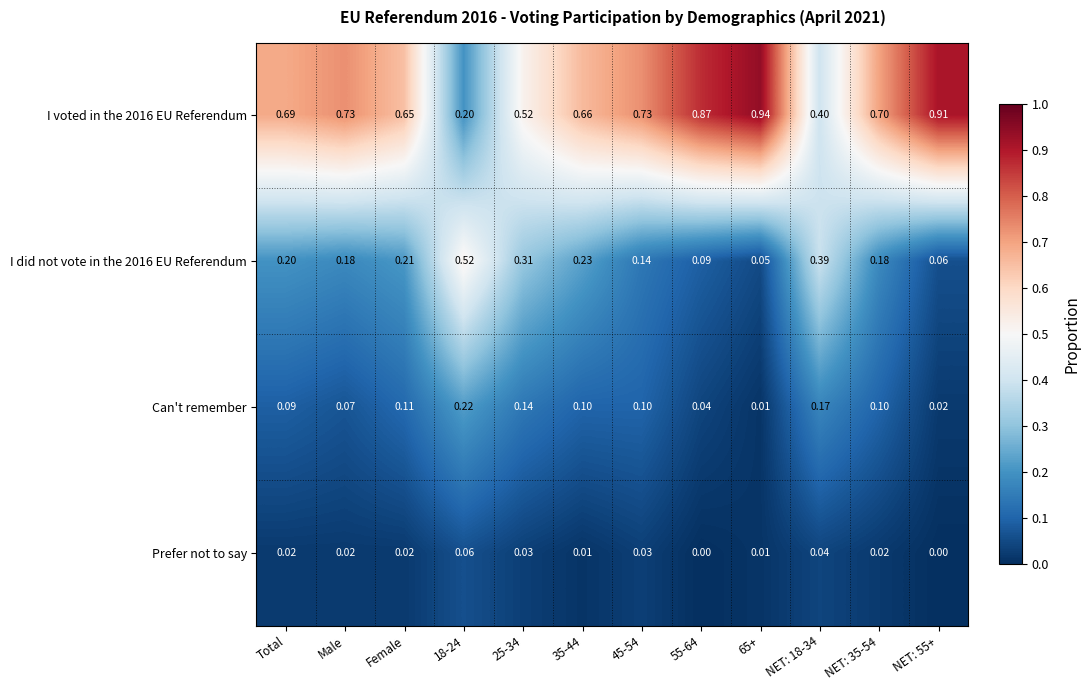

Is the value of I voted in the 2016 EU Referendum at NET: 35-54 greater than the value of I did not vote in the 2016 EU Referendum at Total?

Yes